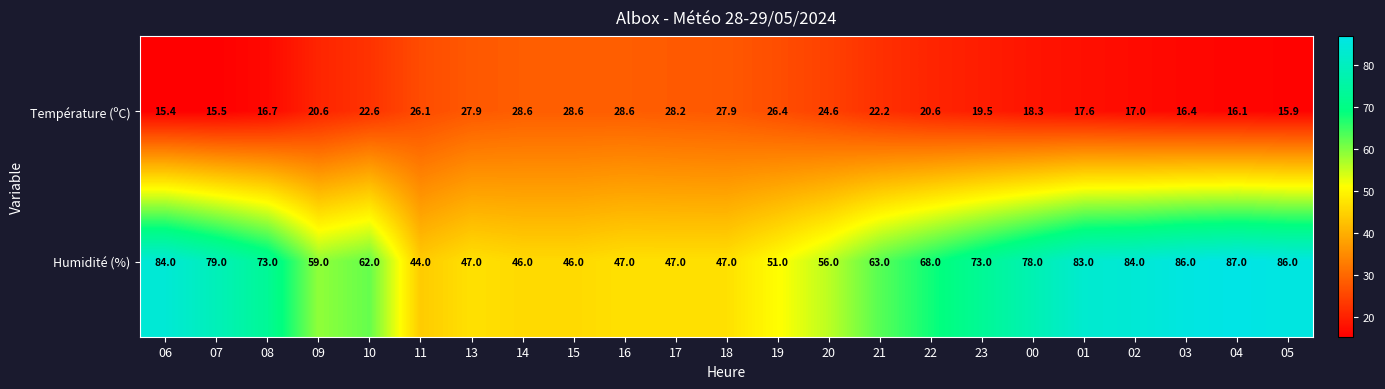

Where does the Température (ºC) series first go above 20?

09